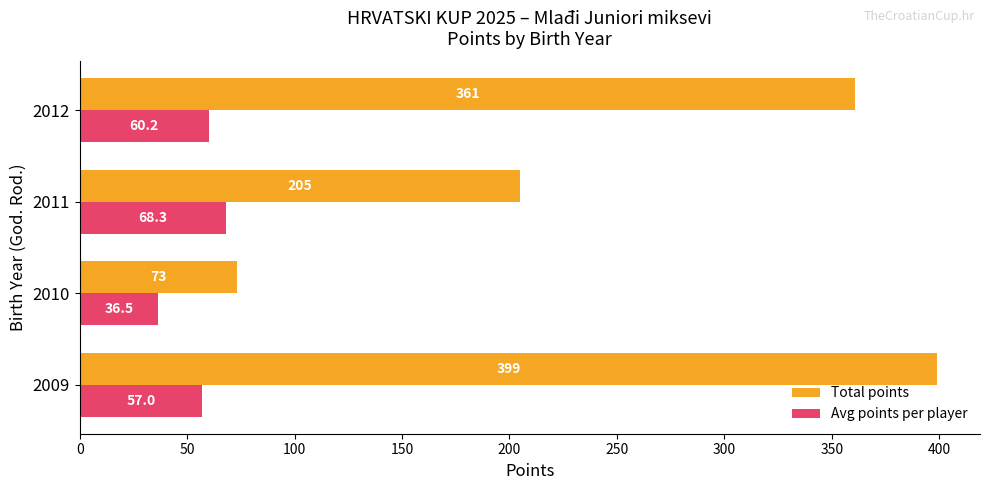

What is the difference between the second highest and minimum values in the Total points series?

288.0